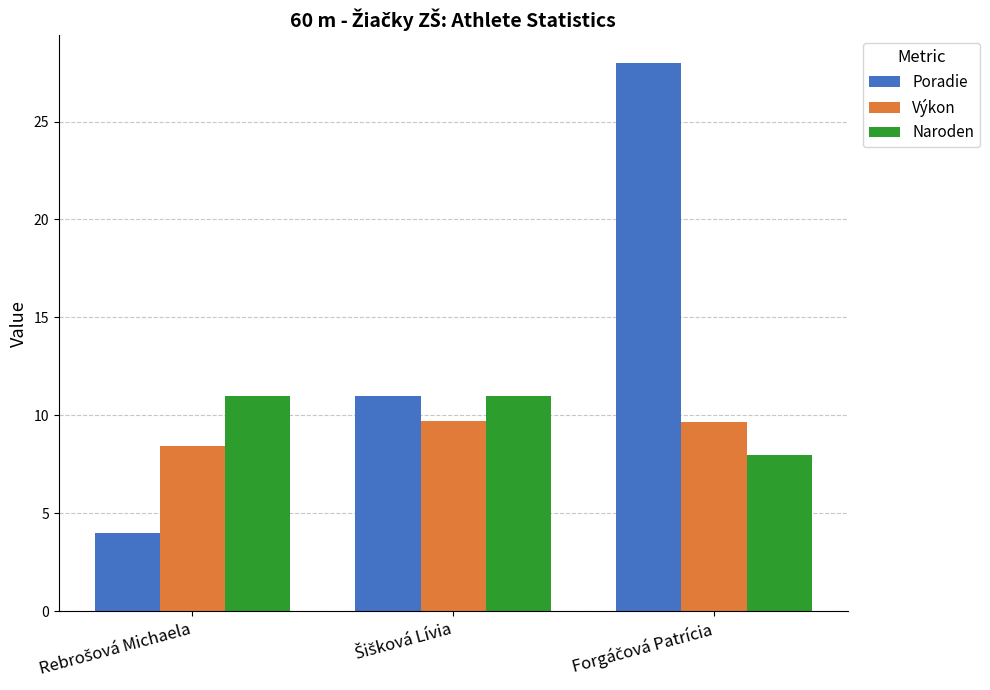

How many values in the Poradie series are below 11?

1